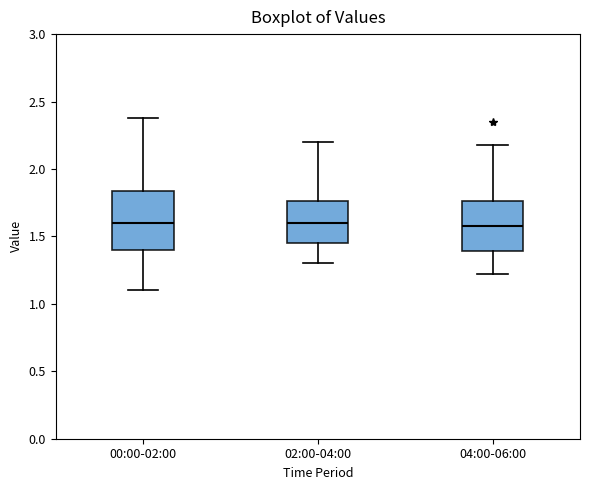

Reading left to right, transcribe this box plot: for each box, give where its median line is, the range the box spans, and where its two whiskers end, as read against the y-axis. The values are not printed on the chart, so give them approximately, as read against the axis.

00:00-02:00: median 1.60, box 1.40 to 1.85, whiskers 1.10 to 2.40
02:00-04:00: median 1.60, box 1.45 to 1.75, whiskers 1.30 to 2.20
04:00-06:00: median 1.60, box 1.40 to 1.75, whiskers 1.20 to 2.20